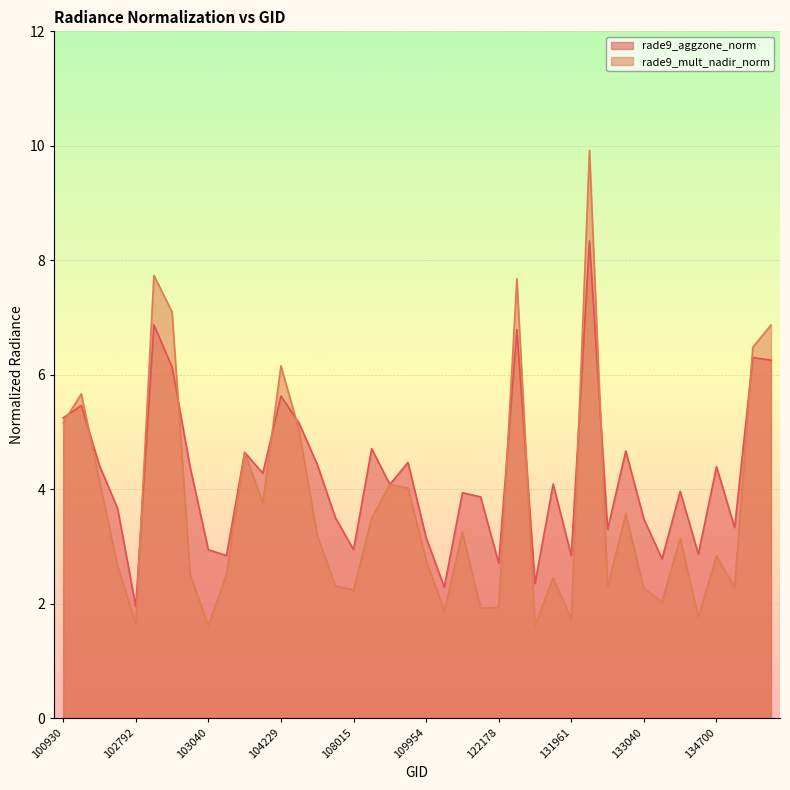

How many intersections are there between rade9_mult_nadir_norm and rade9_aggzone_norm?

11